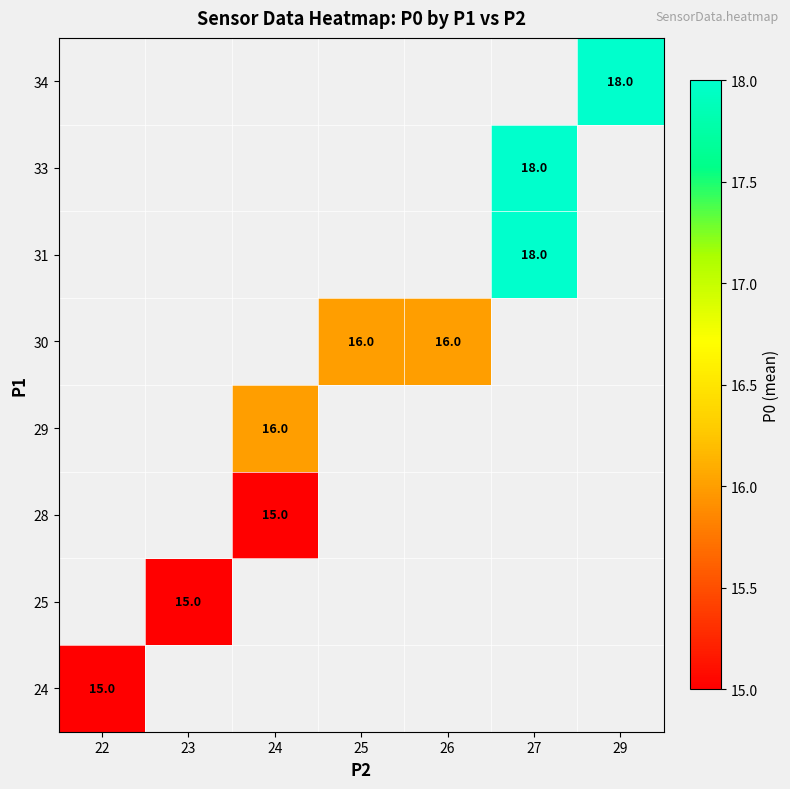

How many distinct data groups are displayed?

8